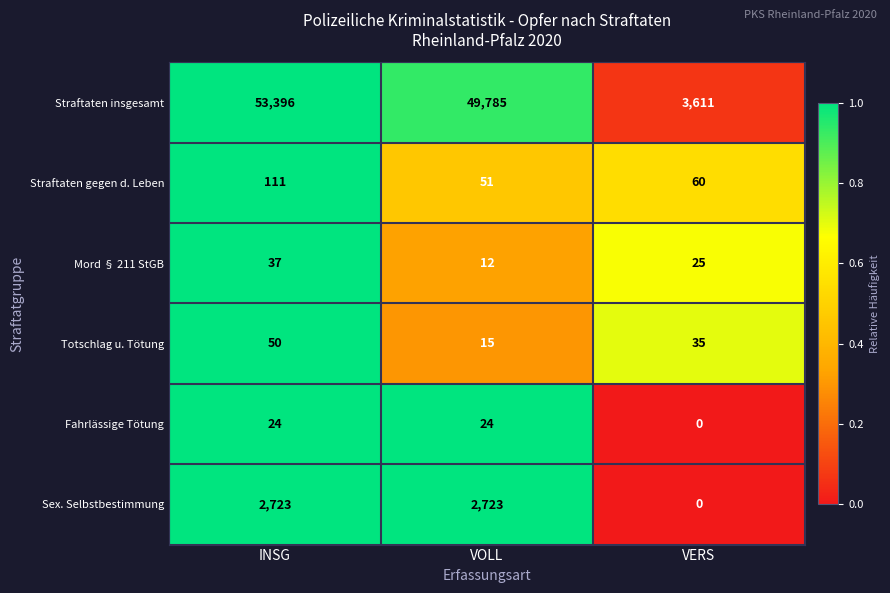

Which label corresponds to the smallest value in the chart?

VERS